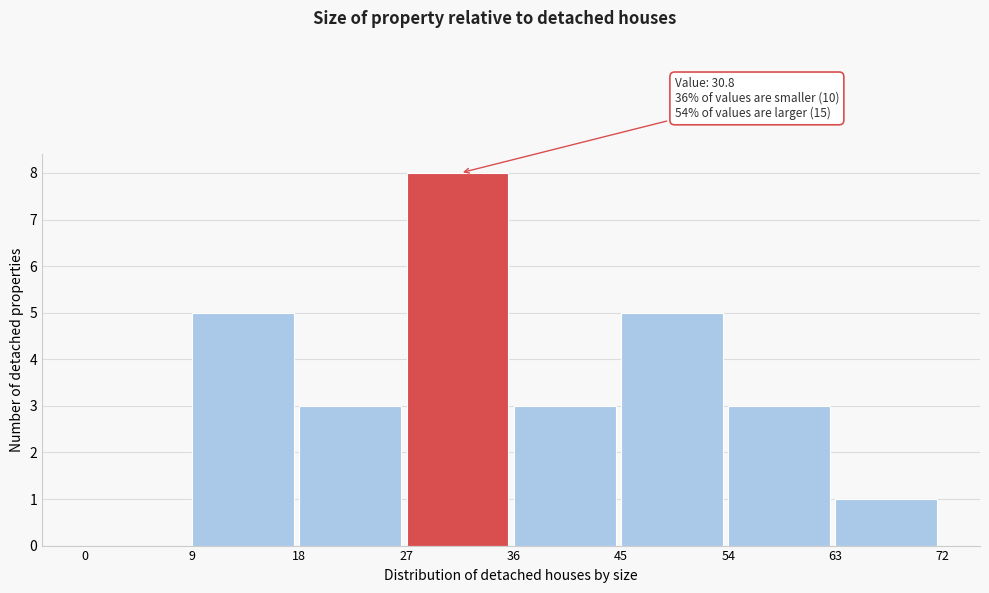

Over which range of the x-axis is the bar tallest?

27 to 36